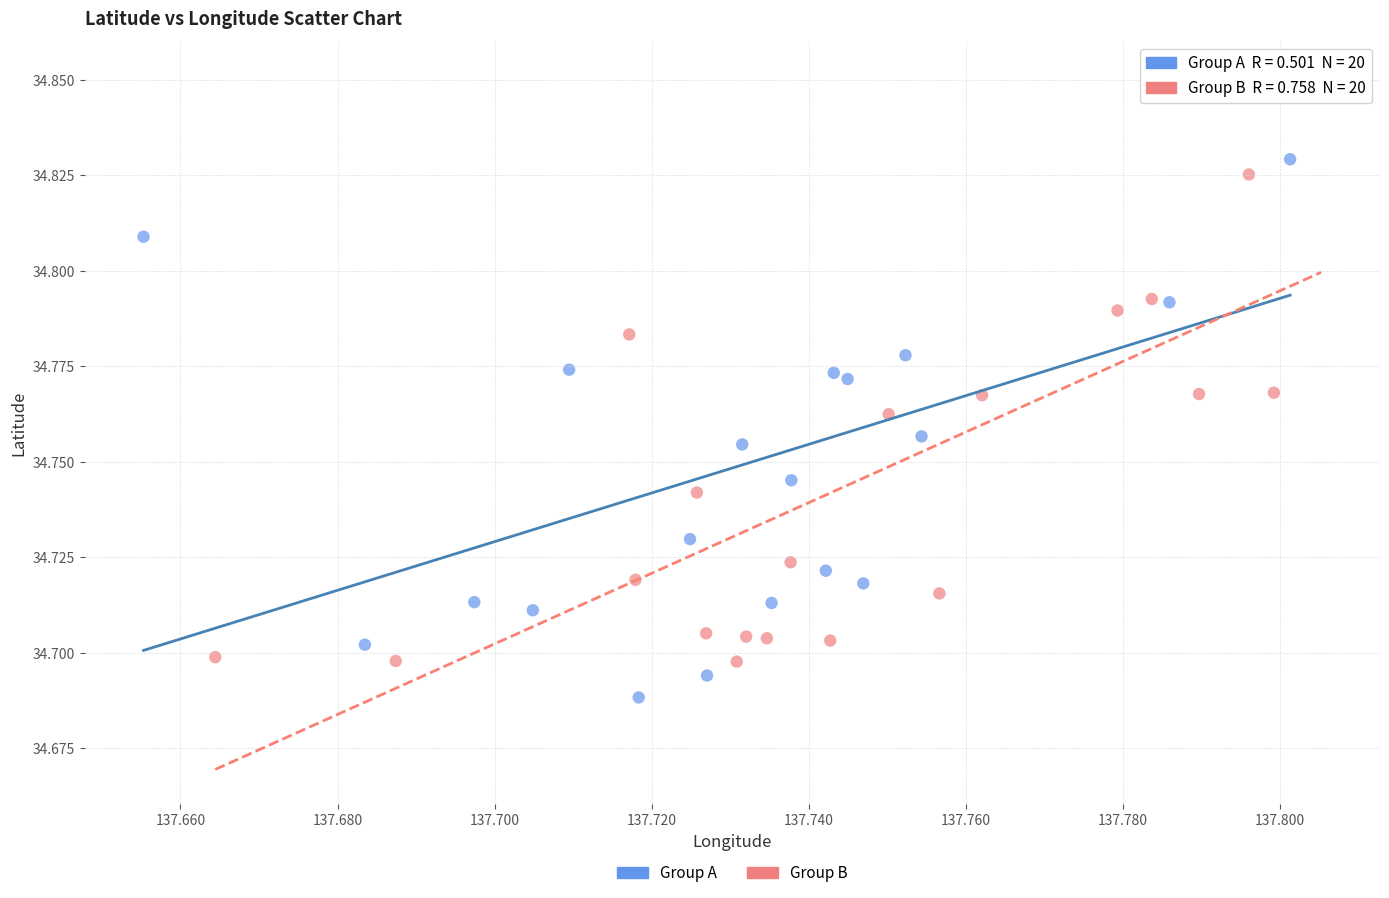

Which series contains the highest Y value?

Group A